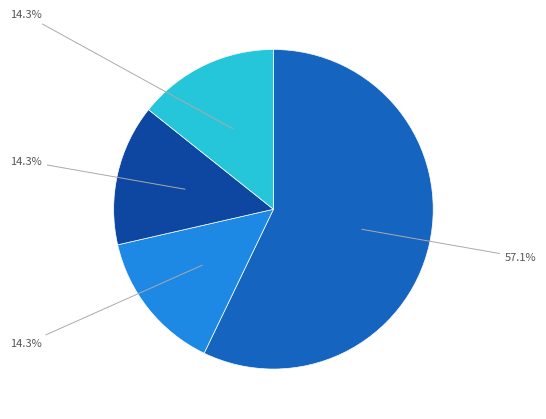

Is there a majority slice in this chart?

Yes